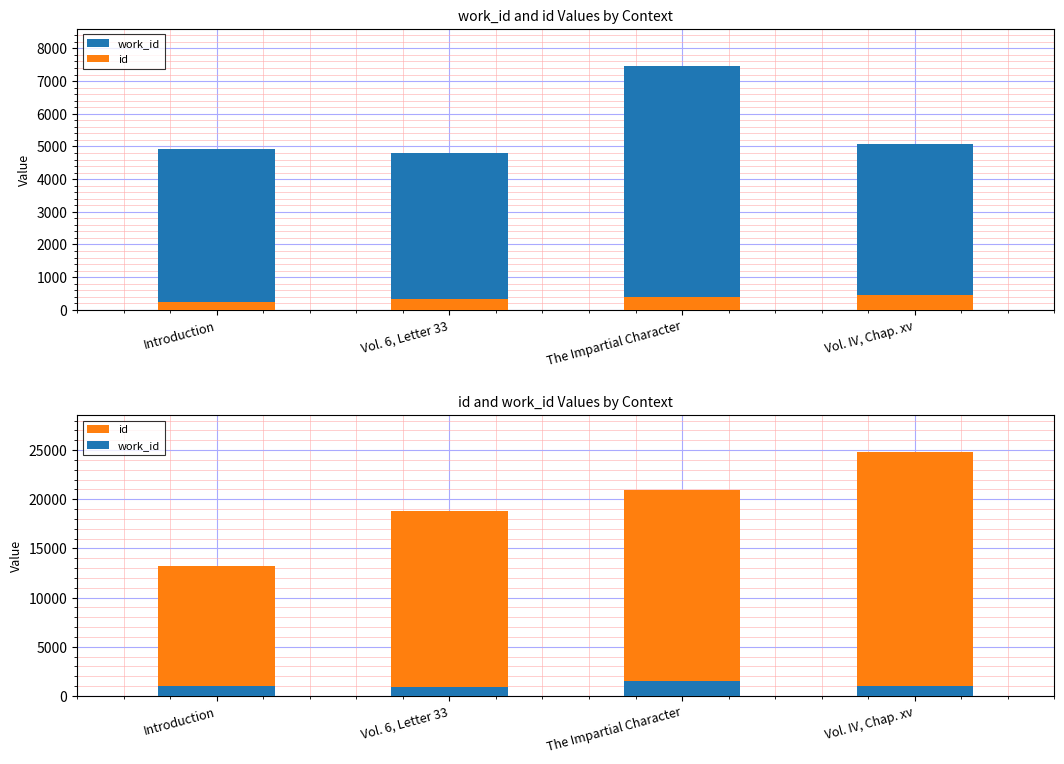

Does the chart contain stacked bars?

No